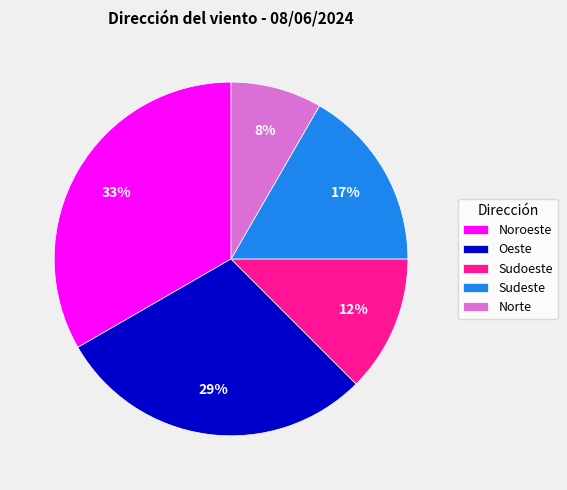

Does Noroeste represent more than half of the total?

No